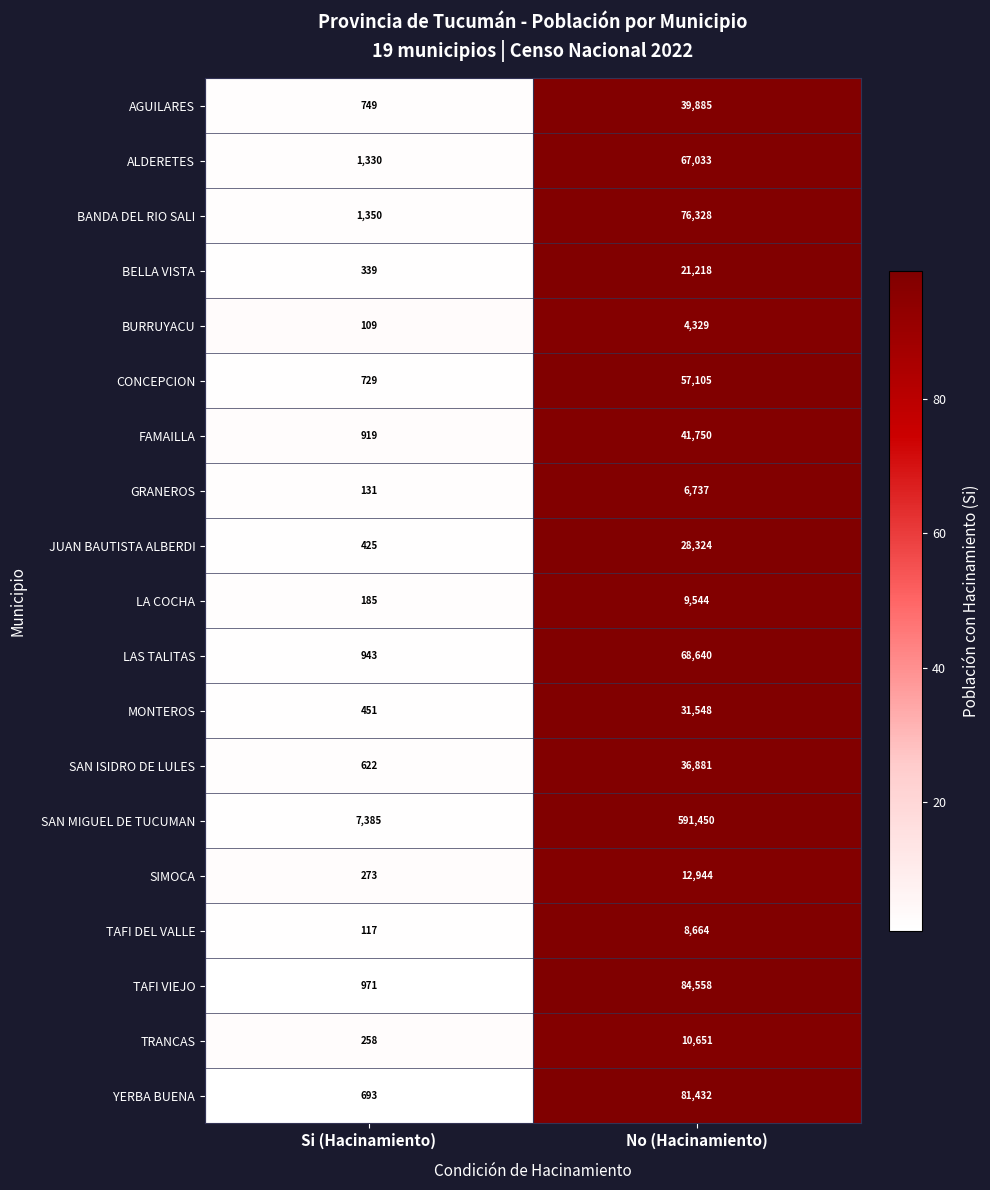

Count the number of data series in this chart.

19